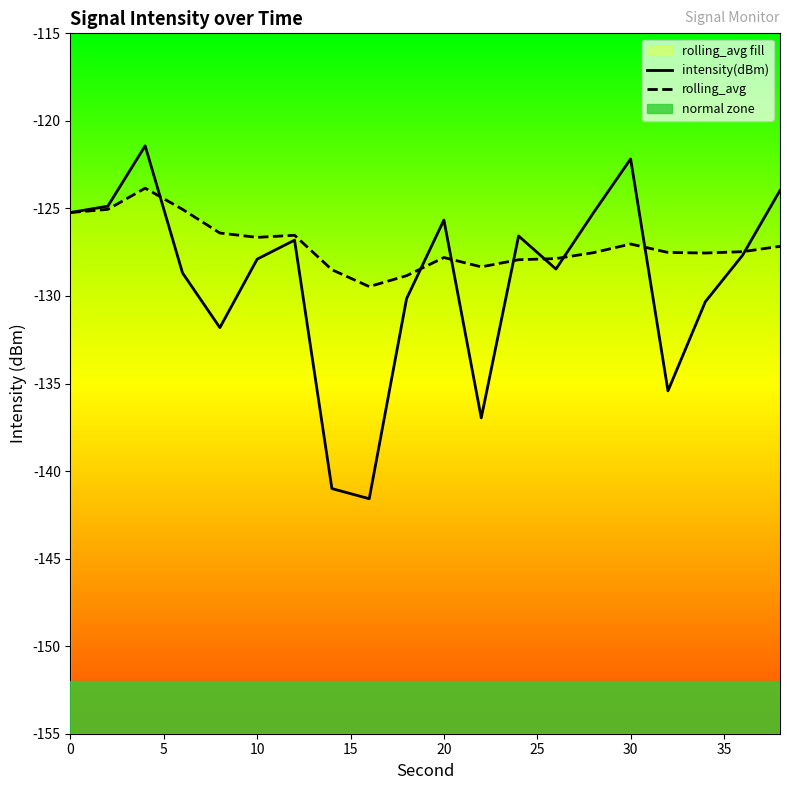

What is the spread (max minus min) of values at 10?

1.2